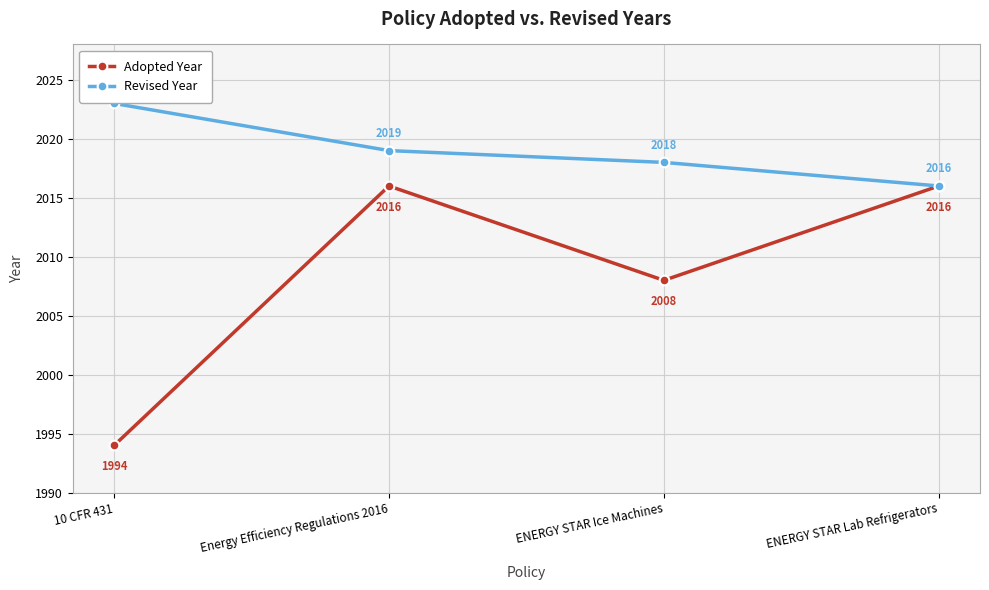

Where is Revised Year nearest to the value 2019?

Energy Efficiency Regulations 2016